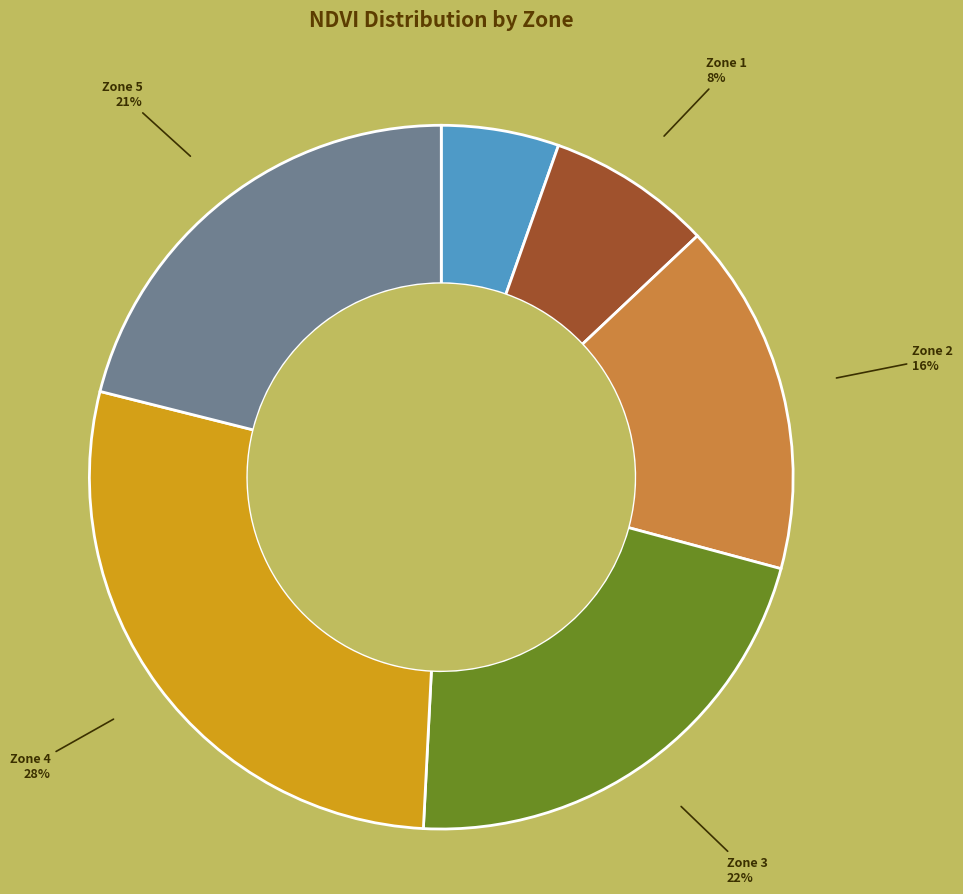

To the nearest percent, what is the difference between the largest and smallest slice percentages?

23%